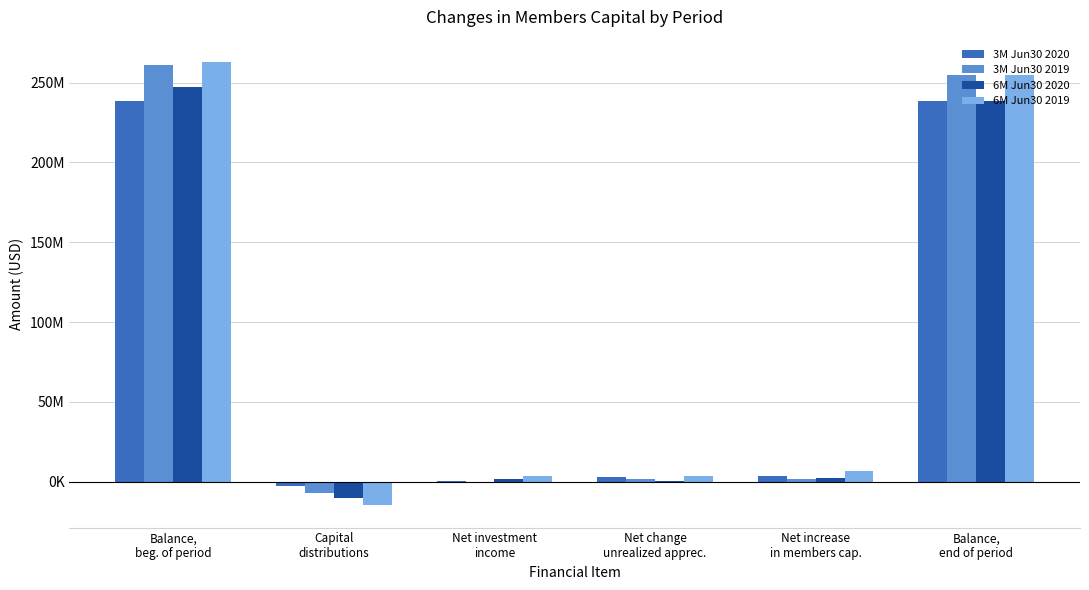

What is the minimum value shown in the chart?

-14936189